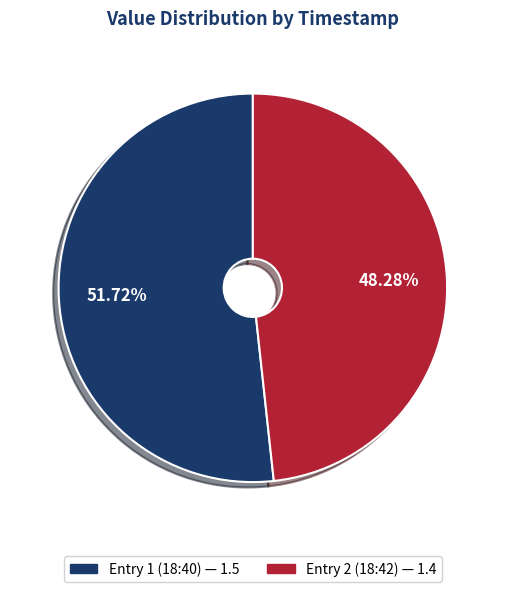

Does any single category account for the majority?

Yes